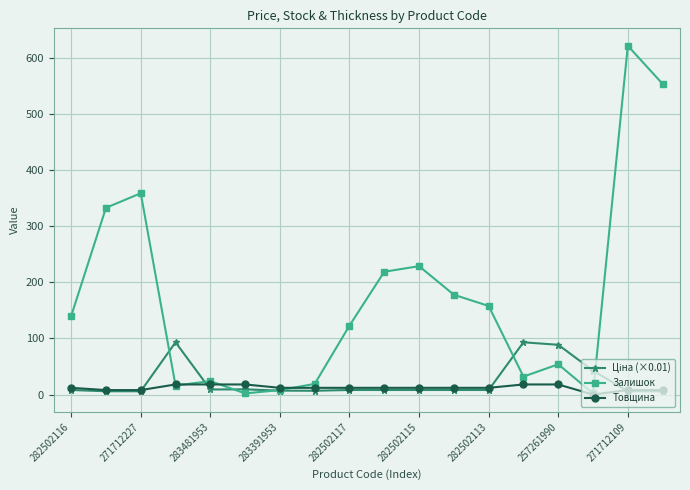

What is the highest value of the Товщина series?

18.0